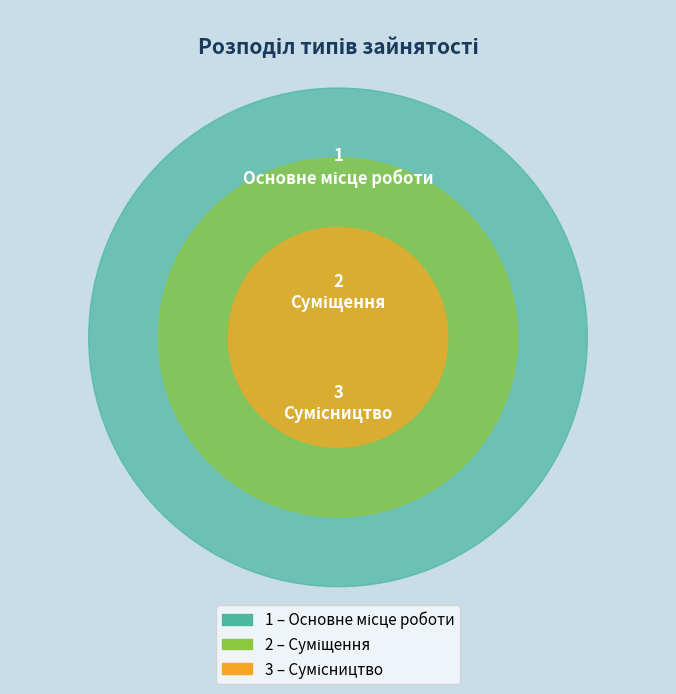

Combined, what portion of the pie is Суміщення and Сумісництво?

83.3%